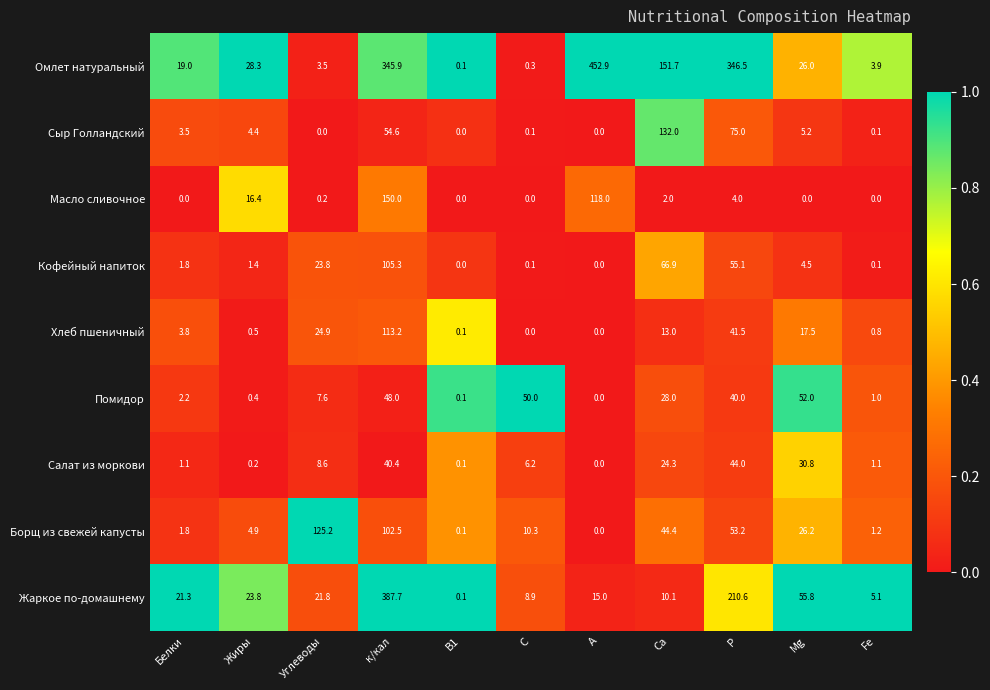

Where is Жаркое по-домашнему nearest to the value 193?

Р